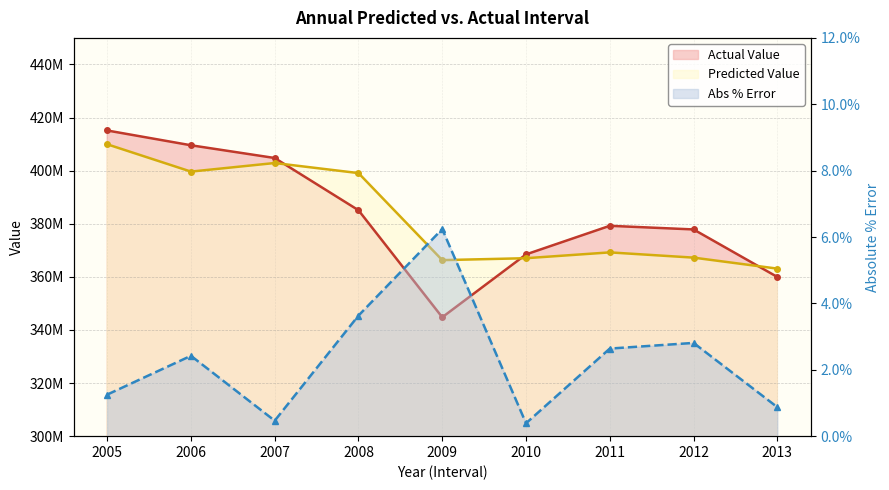

List the series in order of their peak value, highest first.

Actual Value, Predicted Value, Abs % Error